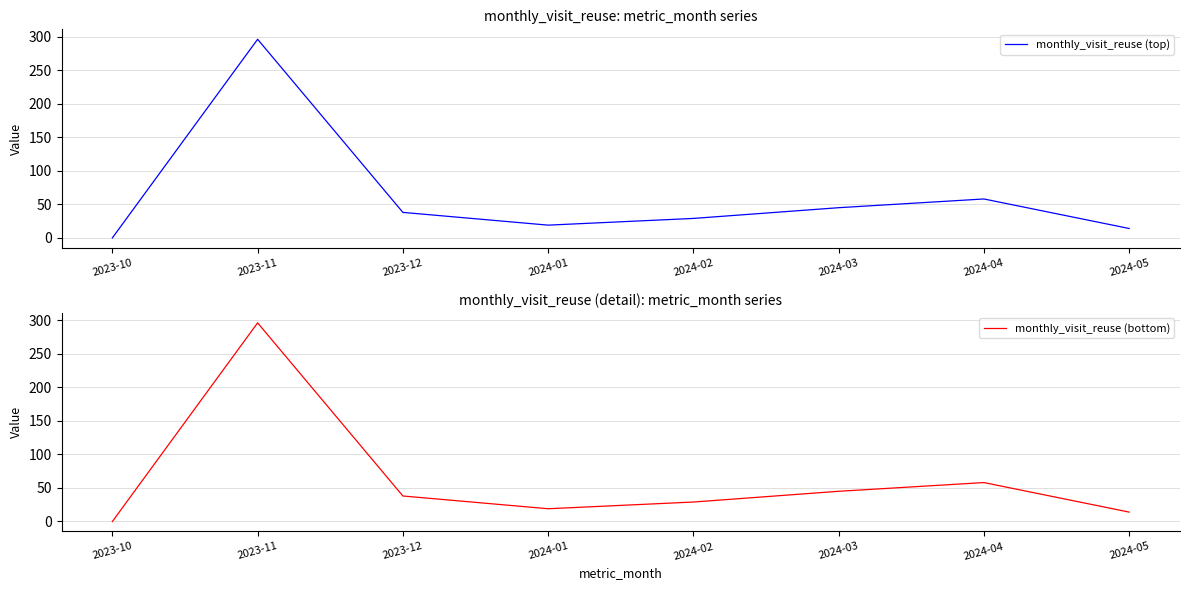

At which label is monthly_visit_reuse (top) closest to 148?

2024-04